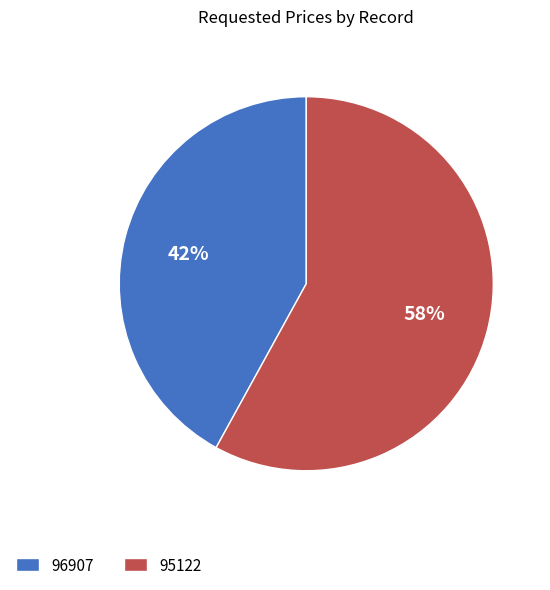

Between 95122 and 96907, which is larger?

95122